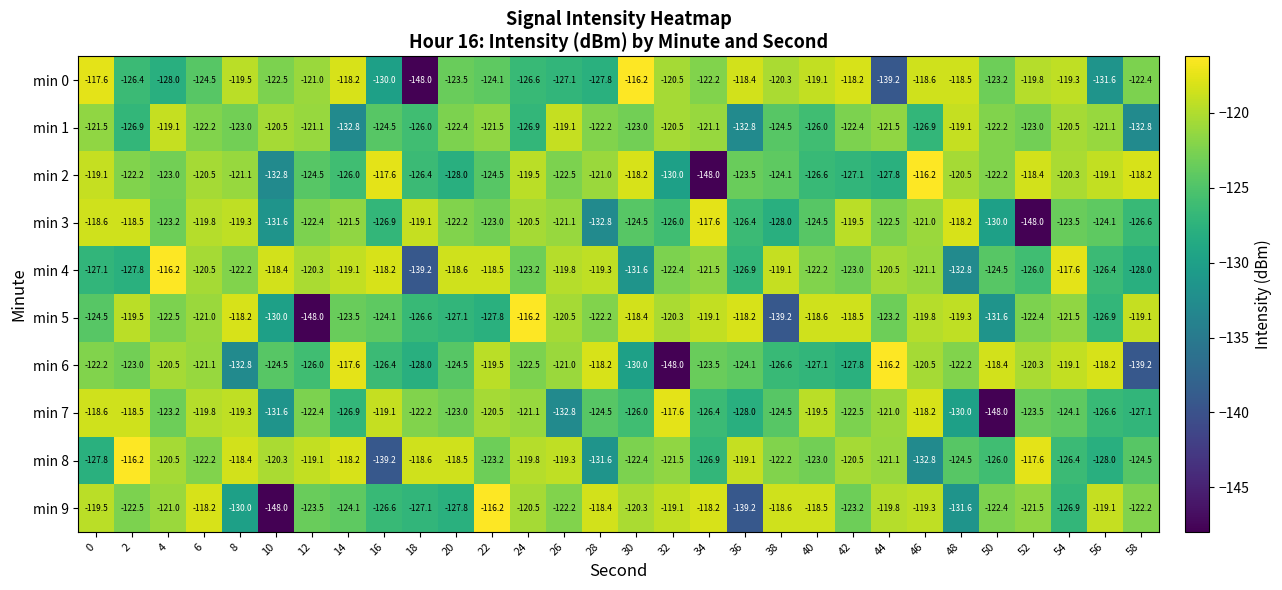

What is the minimum value shown in the chart?

-148.0